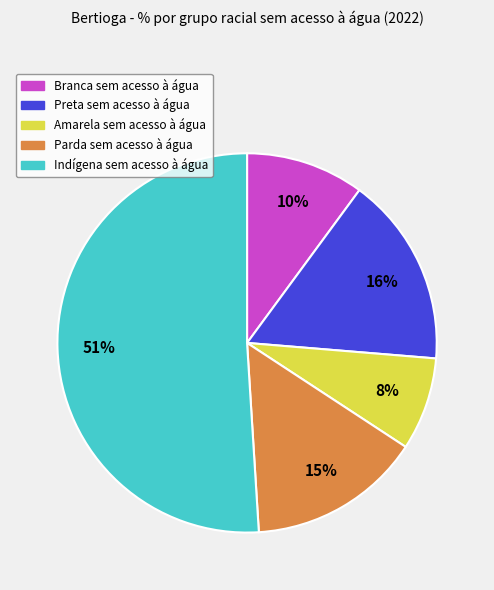

True or false: Amarela sem acesso à água accounts for 21% of the total.

False